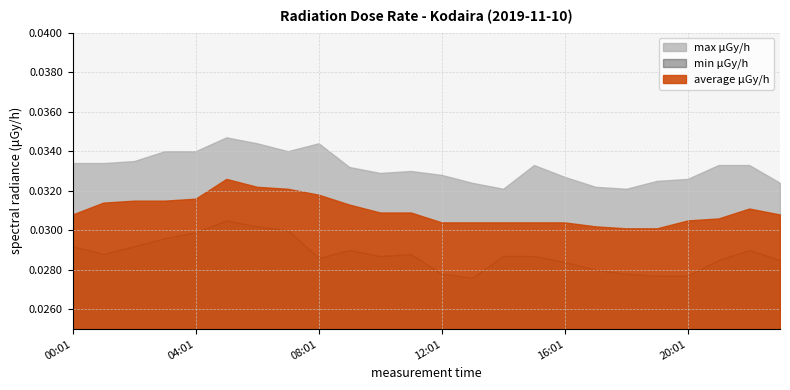

The average μGy/h series shows 0.0 at 21:01. True or false?

False